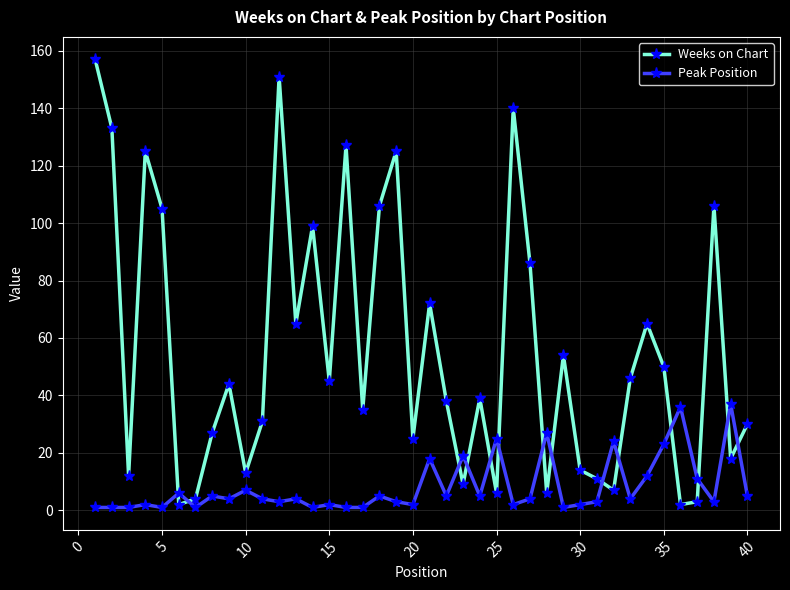

What is the maximum value shown in the chart?

157